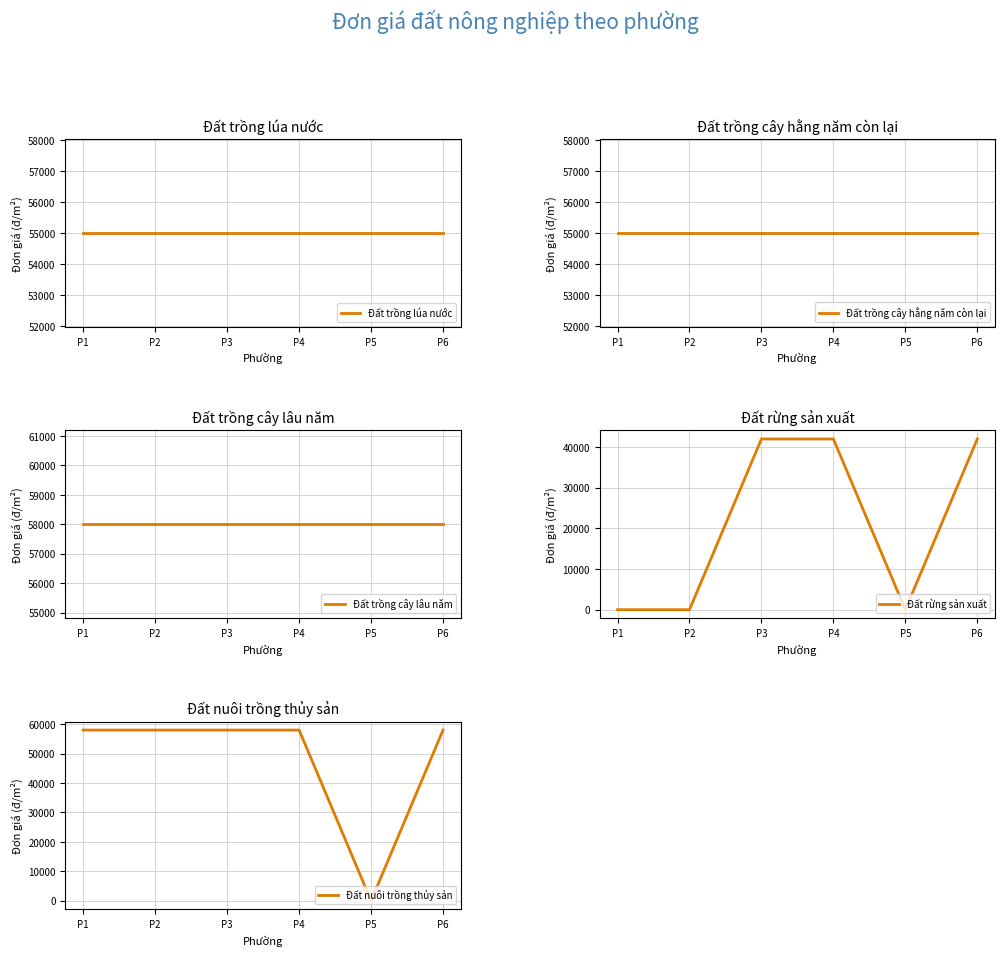

Does the chart have visible grid lines?

Yes